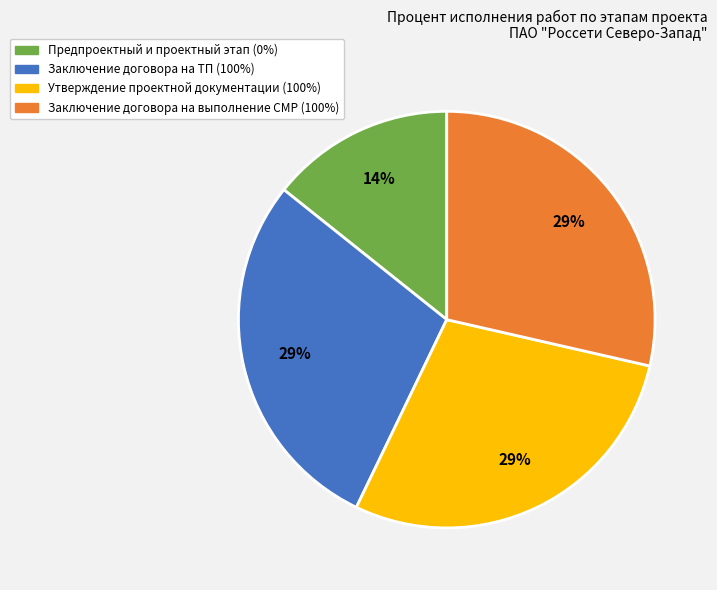

How many segments does this pie chart have?

4